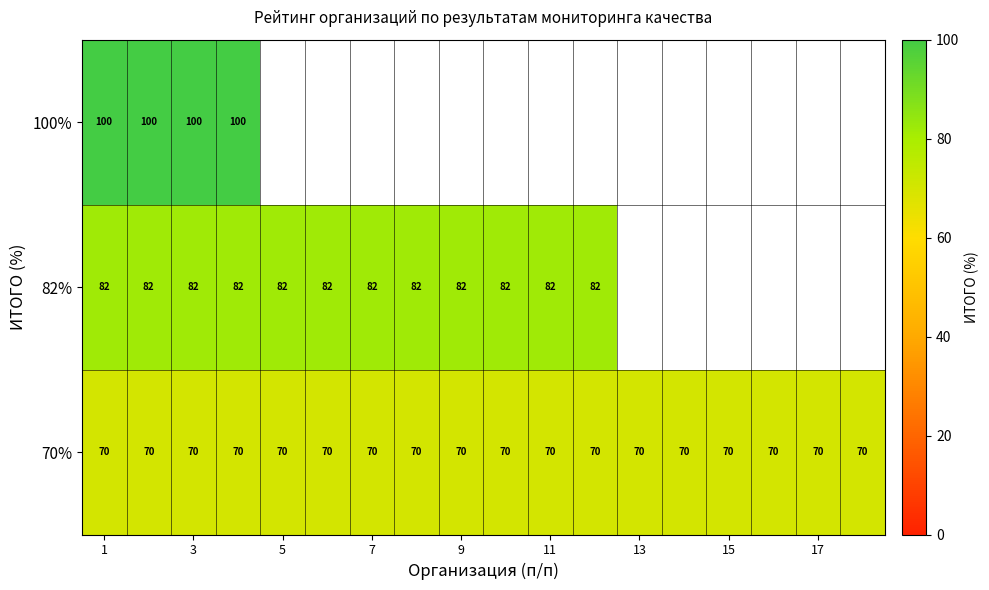

Which category has the lowest value across all series?

1